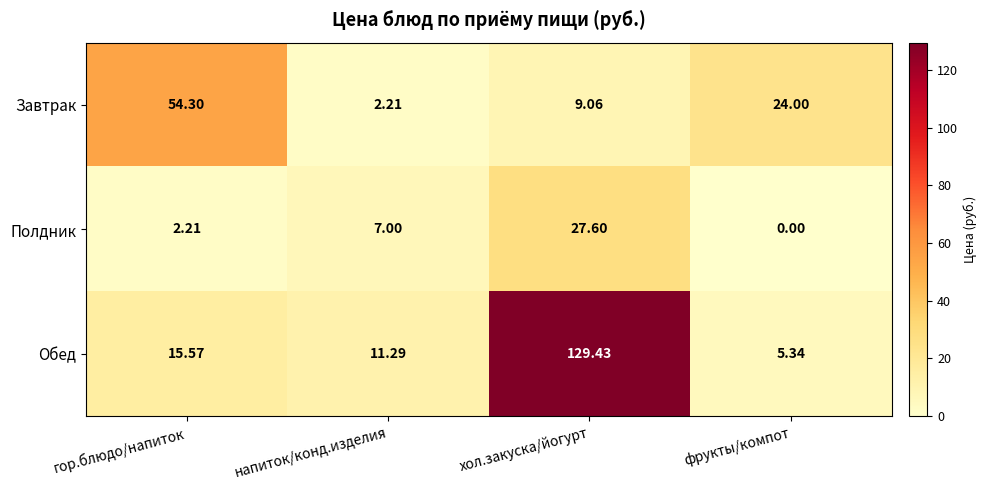

At which label does Полдник reach its minimum?

фрукты/компот